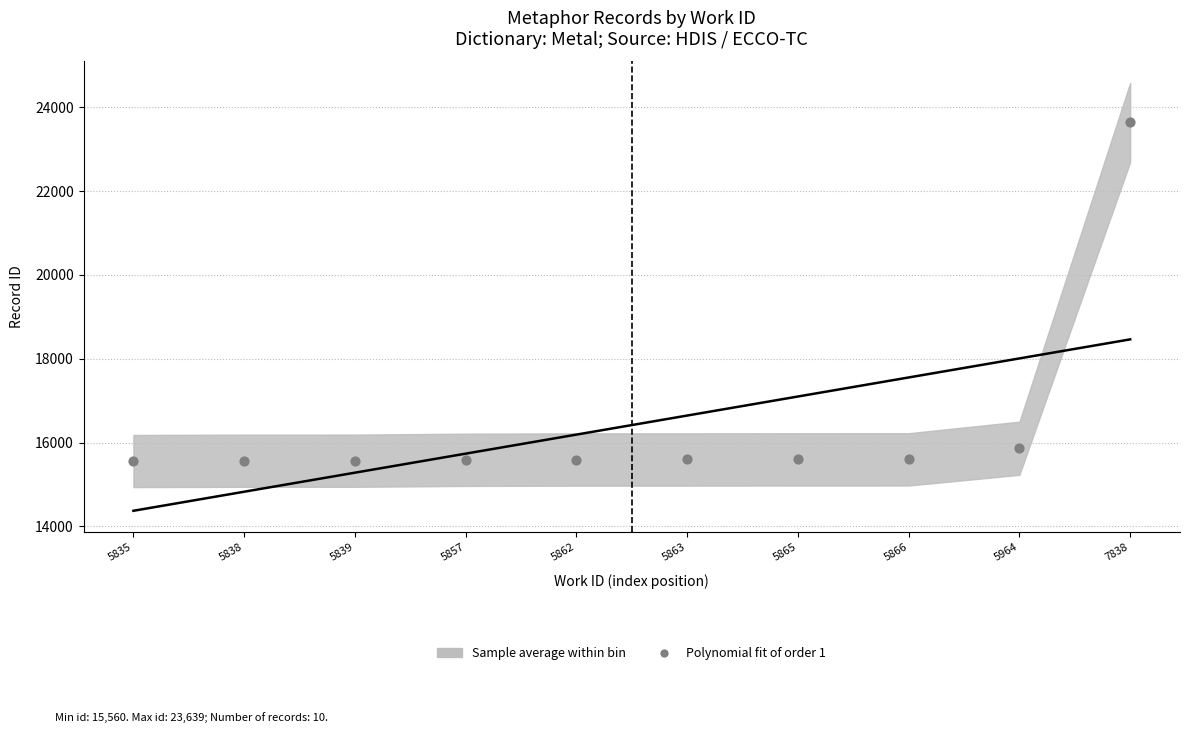

What Y value in the scatter plot is closest to 19599?

15865